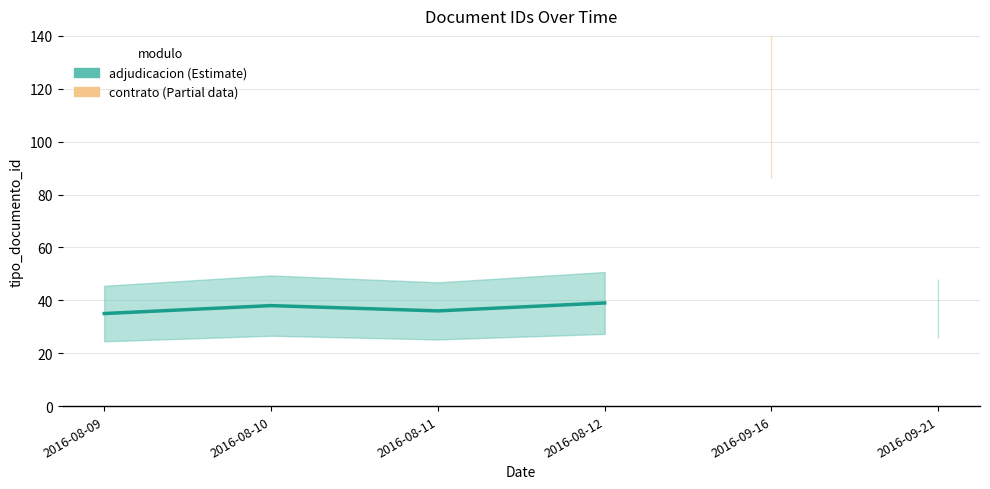

Where is the data nearest to the value 37?

2016-08-10